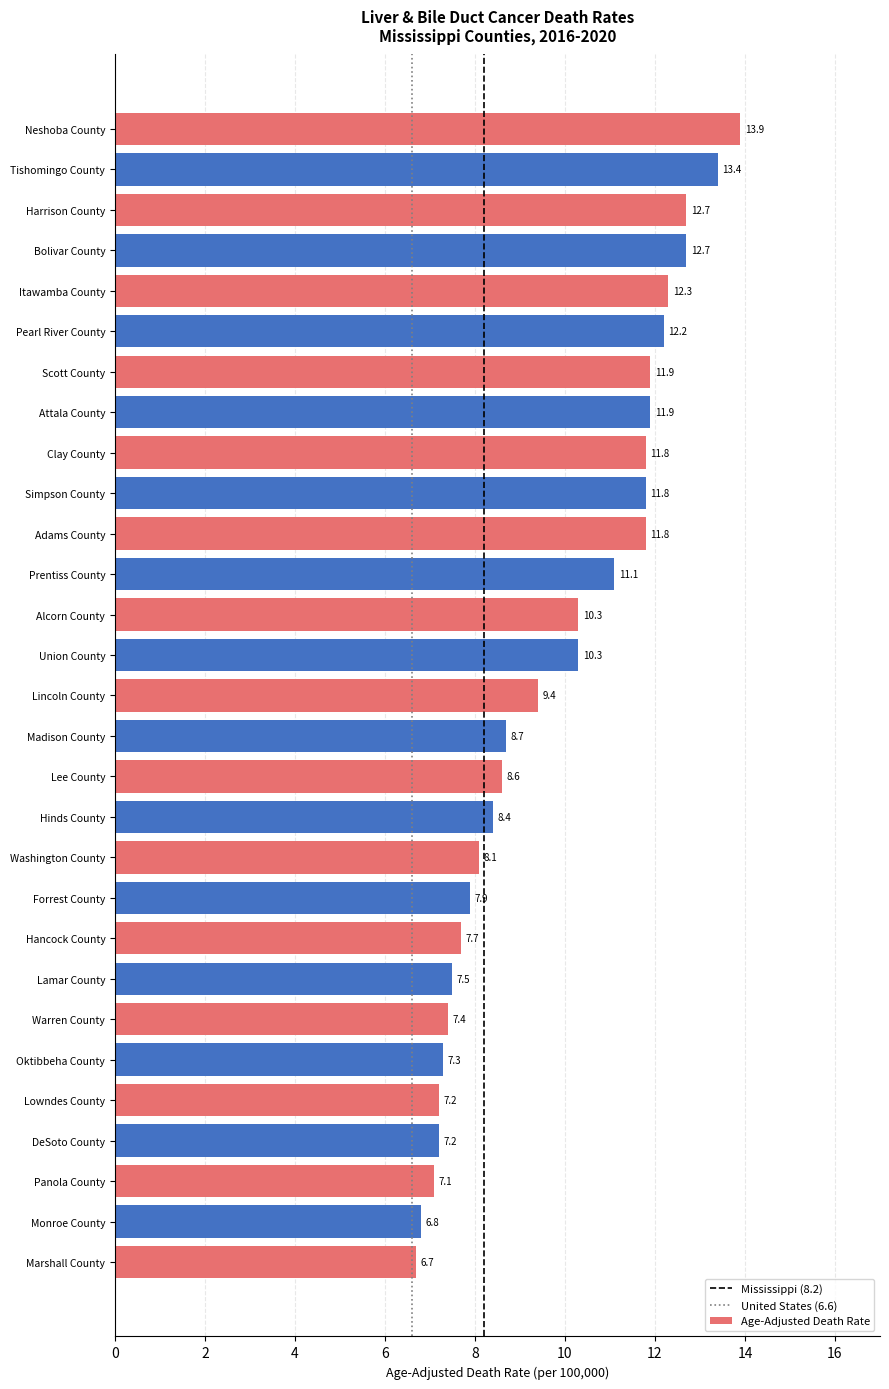

True or false: the data shows 7.5 at Lamar County.

True